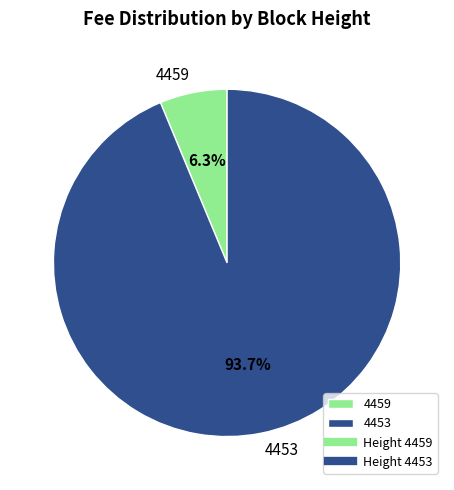

Combined, what portion of the pie is 4459 and 4453?

100.0%